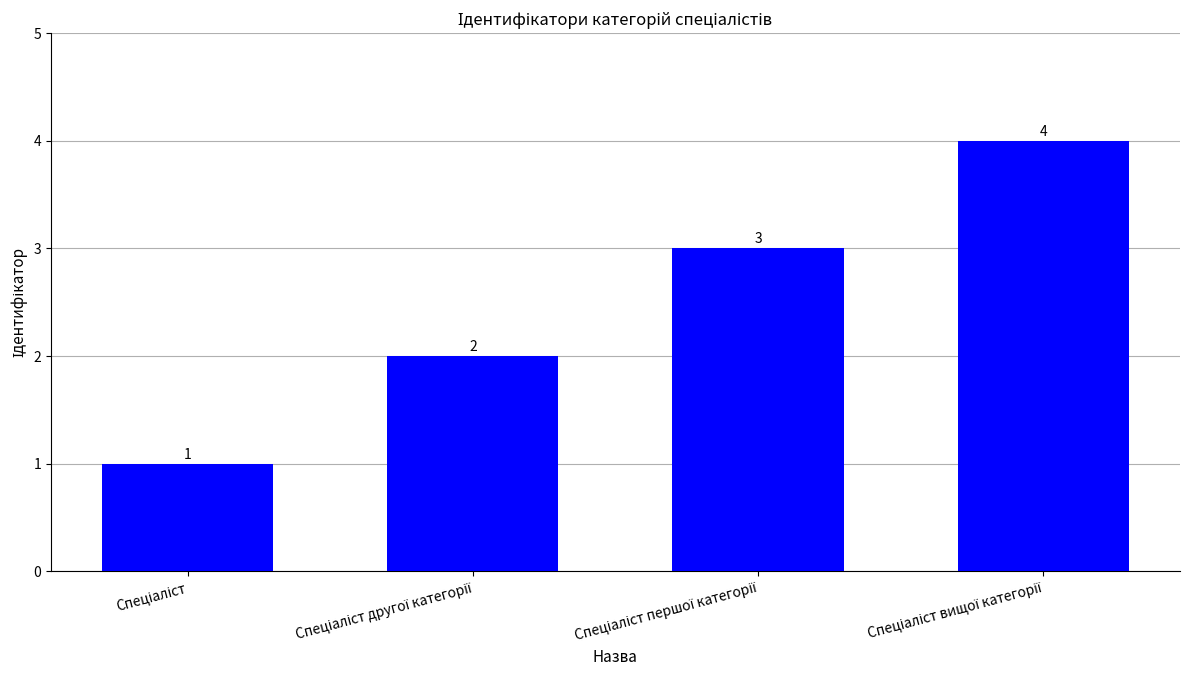

Reading right to left, what are all the values shown in this chart?

4	3	2	1